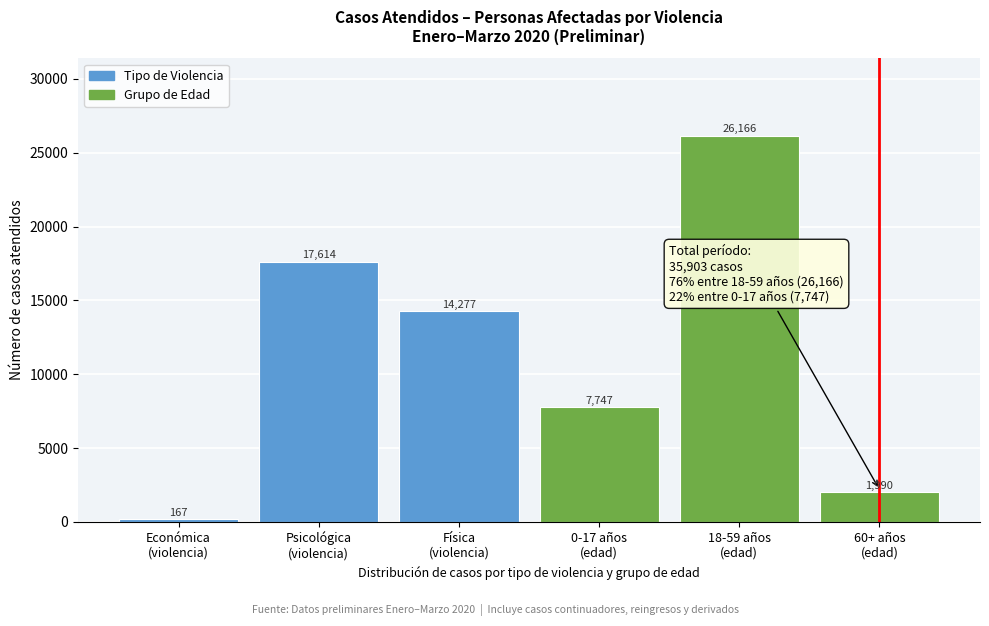

Reading left to right, what are all the values shown in this chart?

167	17614	14277	7747	26166	1990